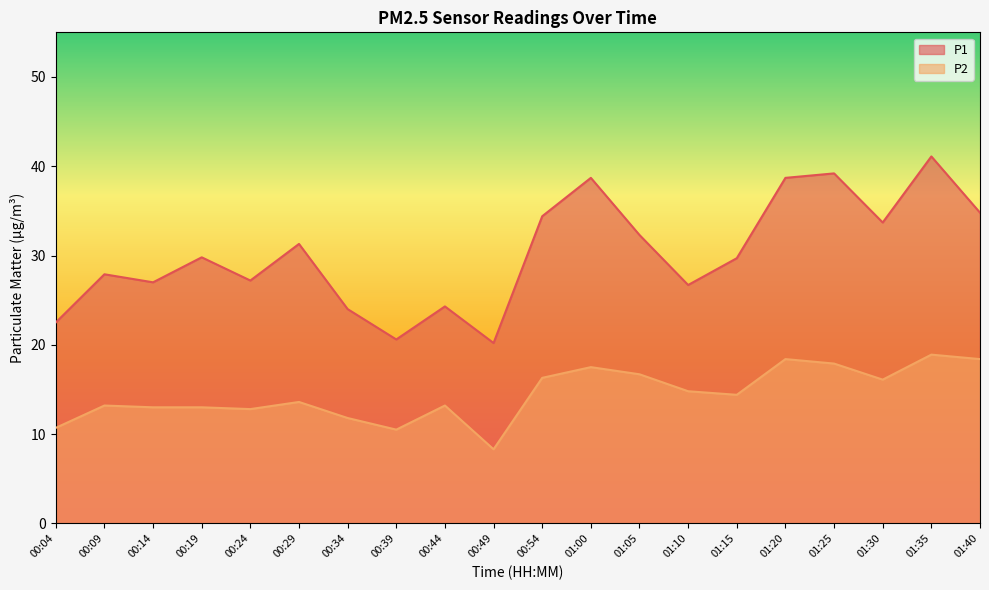

What is the average value of the P1 series?

30.2